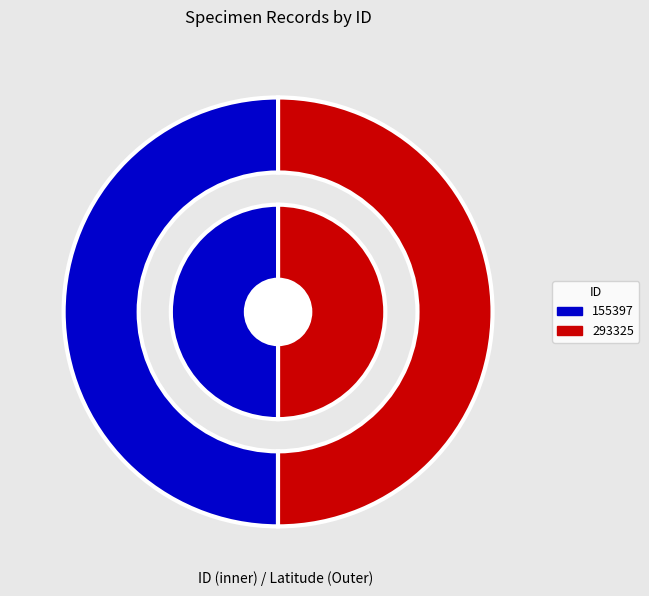

How many segments does this pie chart have?

2